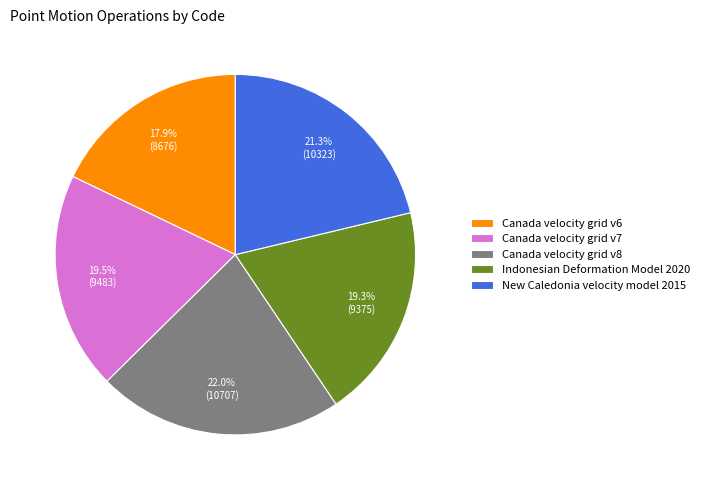

Which has a higher value, Indonesian Deformation Model 2020 or New Caledonia velocity model 2015?

New Caledonia velocity model 2015